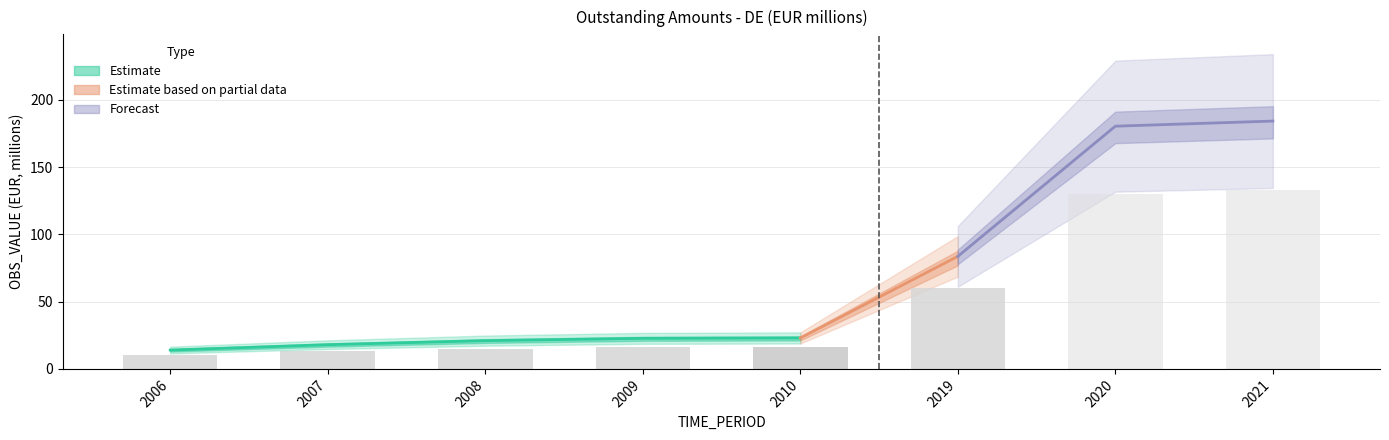

Reading left to right, extract all data points from this chart.

2006=14.0	2007=18.0	2008=21.0	2009=22.7	2010=23.0	2019=83.7	2020=180.4	2021=184.2